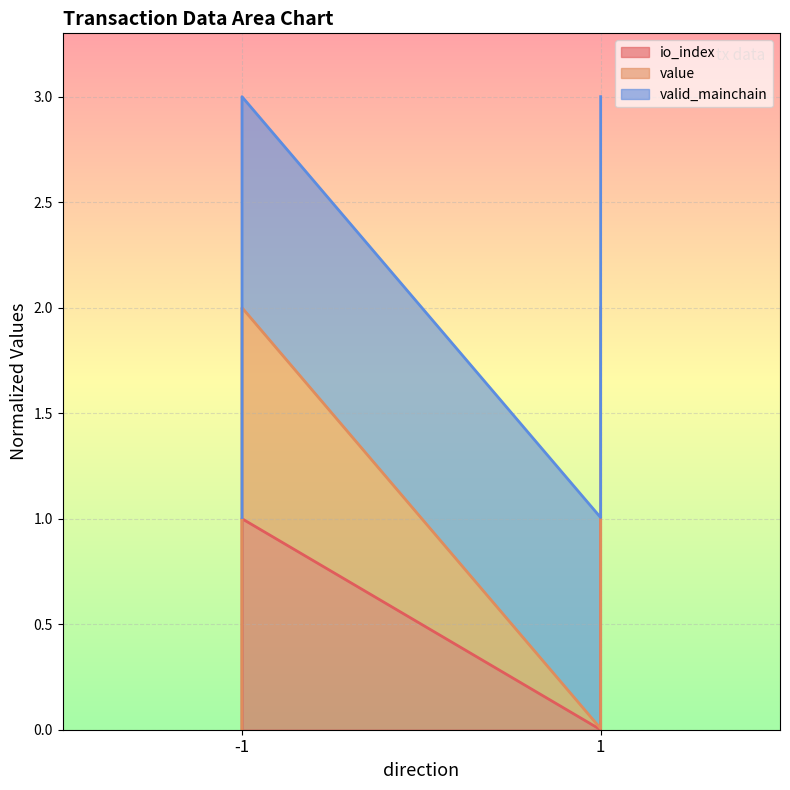

True or false: io_index has more than 1 points higher than both neighbors.

False